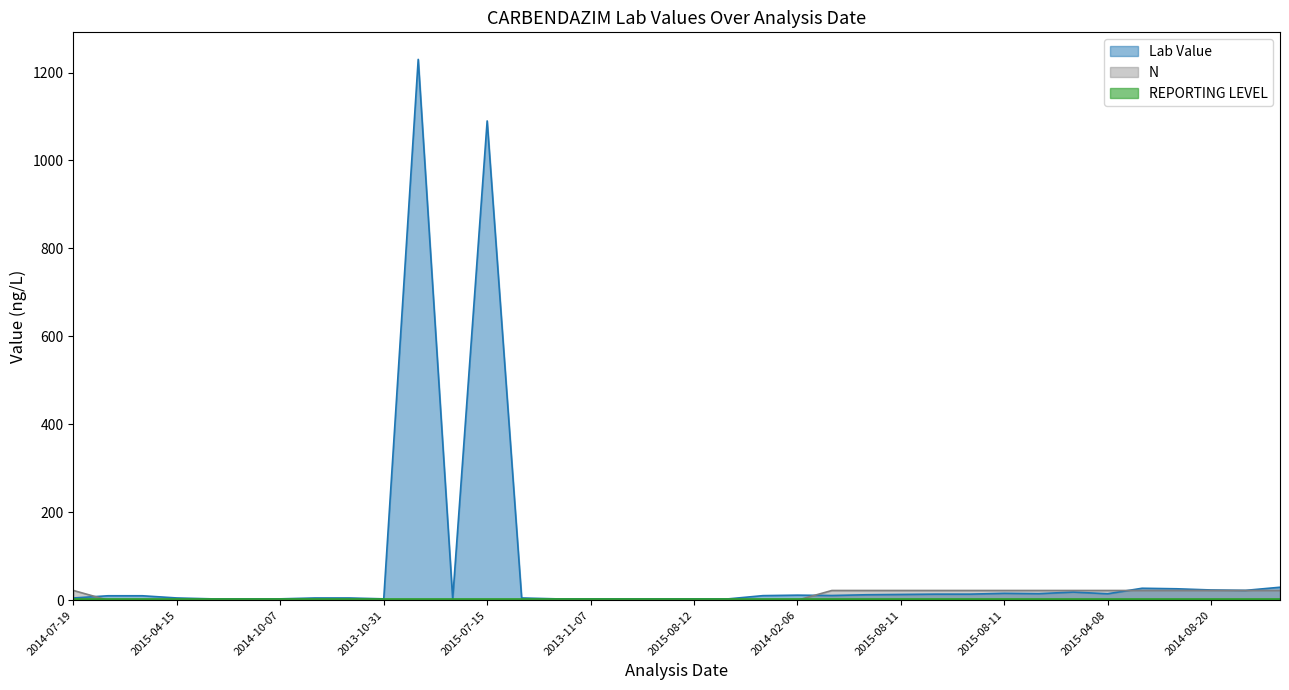

What is the difference between the second highest and minimum values in the Lab Value series?

1087.0